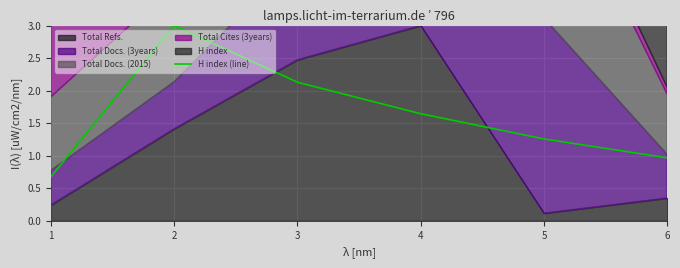

What is the maximum value for H index (line)?

3.0